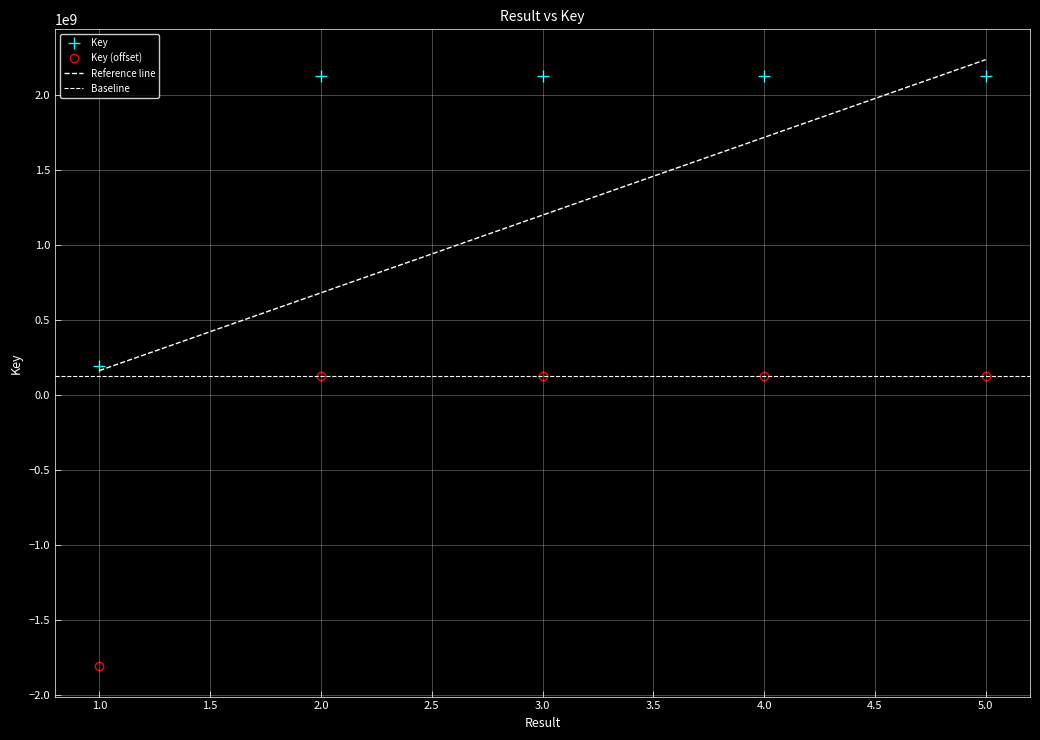

Reading right to left, list all the values displayed in this chart.

5=2130394732	4=2130401281	3=2130383576	2=2130383547	1=193804530